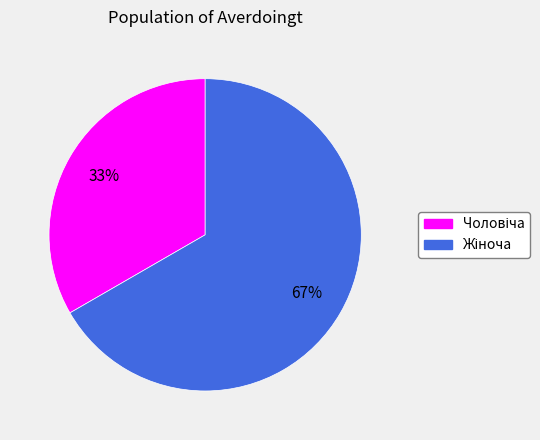

Is there a majority slice in this chart?

Yes